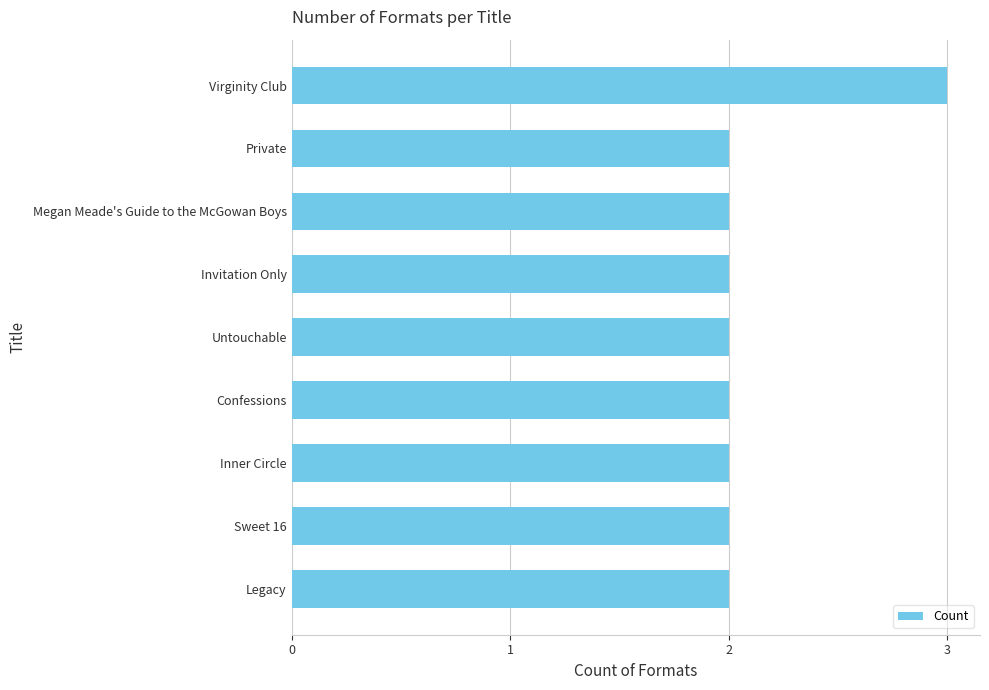

Reading bottom to top, transcribe all the data shown in this chart.

2	2	2	2	2	2	2	2	3